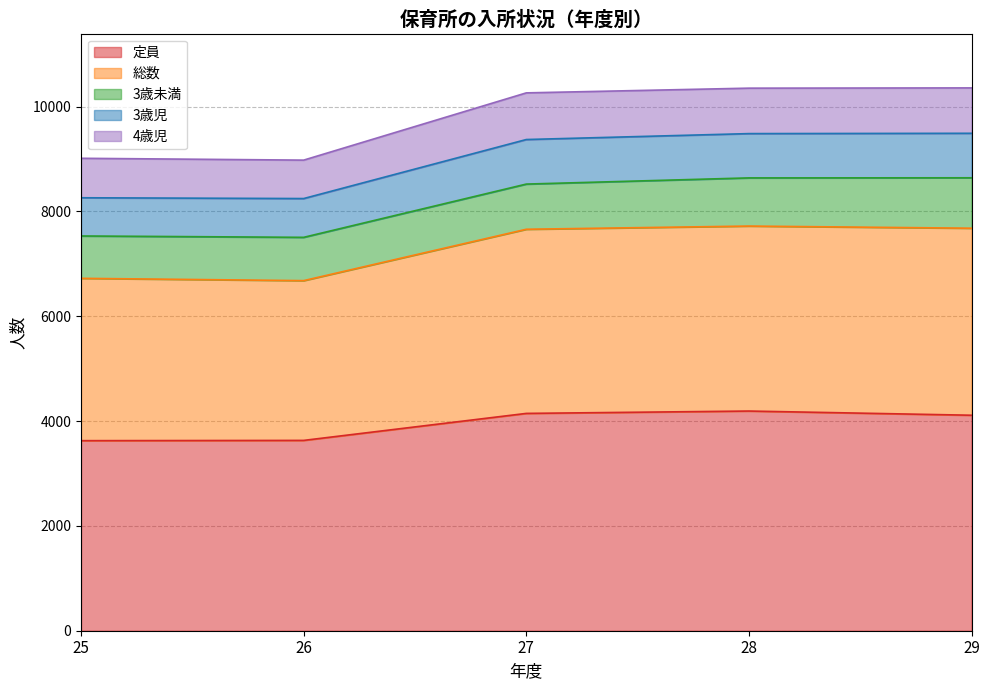

What is the value of the 定員 point at the 2nd from the left?

3631